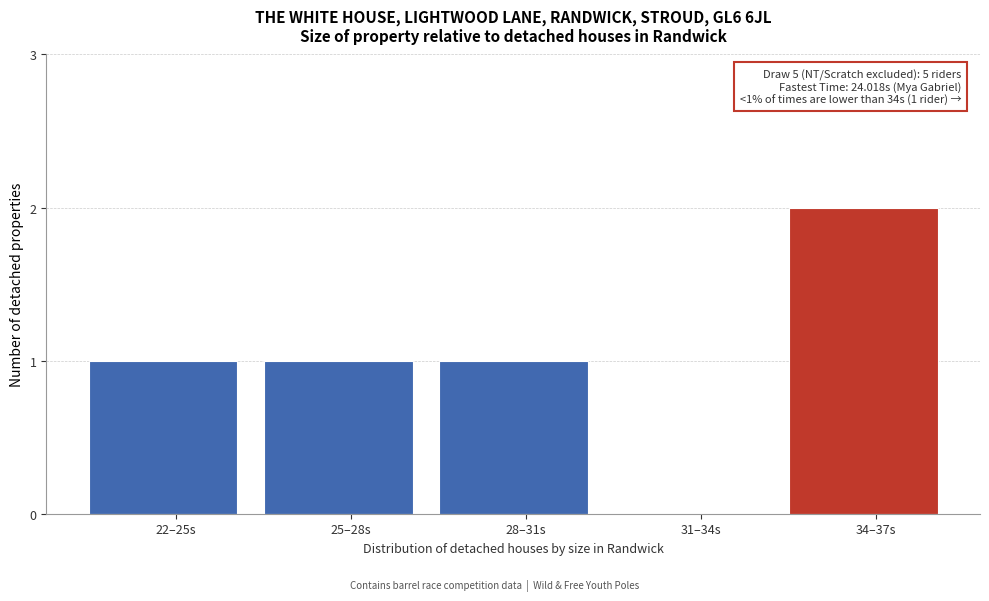

Reading right to left, transcribe all the data shown in this chart.

34–37s=2	31–34s=0	28–31s=1	25–28s=1	22–25s=1